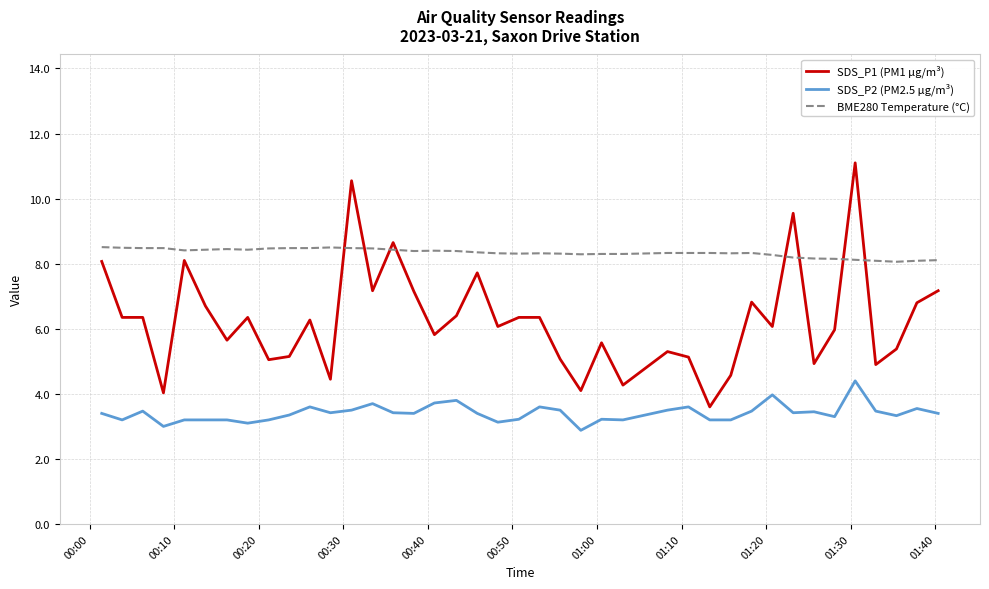

Which series has the widest spread of values?

SDS_P1 (PM1 µg/m³)